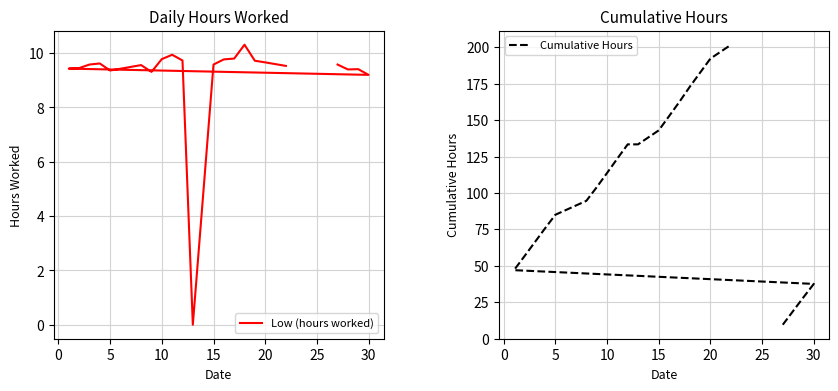

What value does the Cumulative Hours series have at 16?

152.7